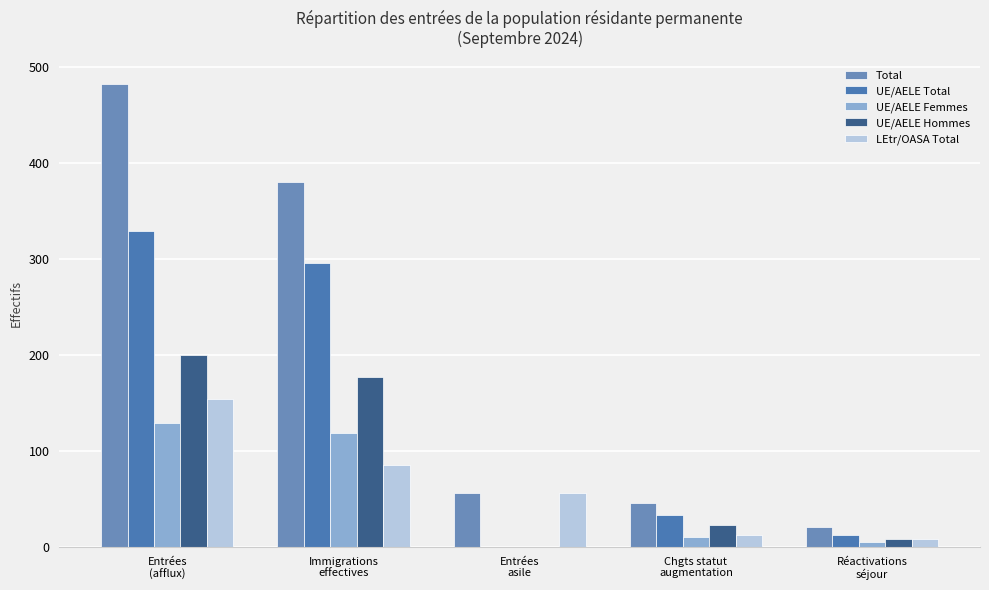

Are the bars horizontal?

No